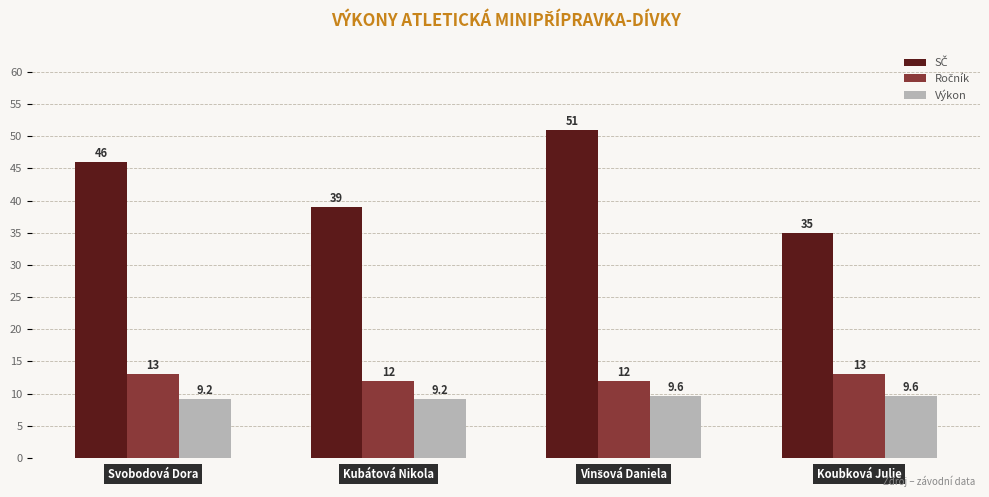

What is the smallest value displayed?

9.2